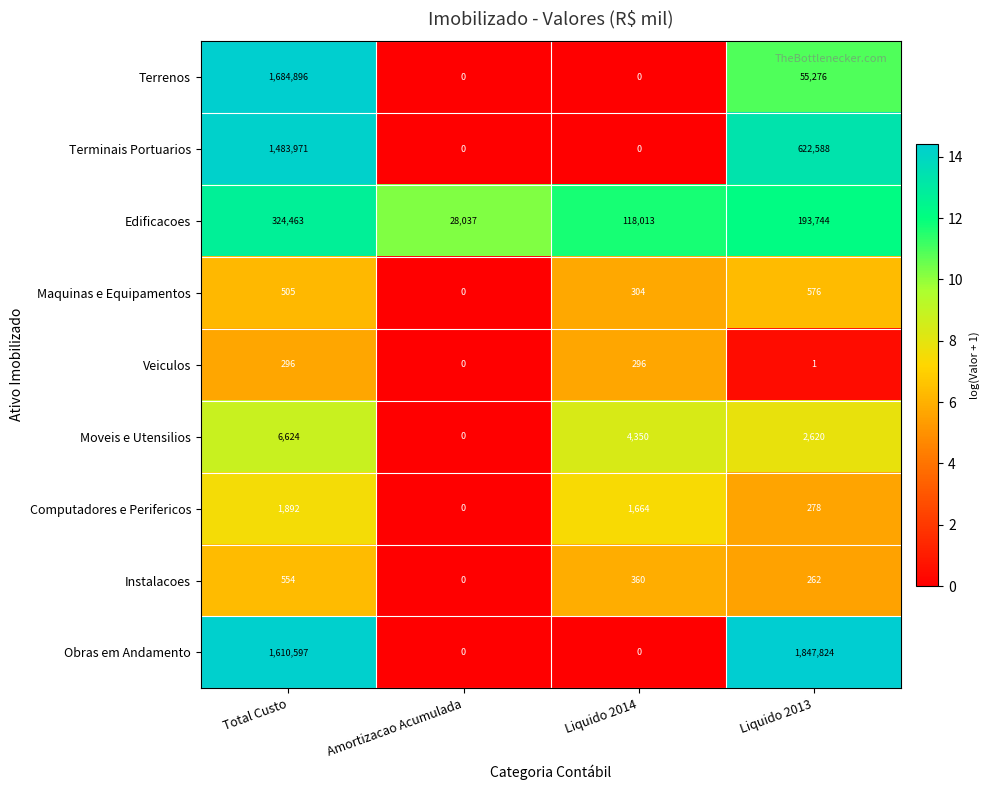

What is the total value across all series at Amortizacao Acumulada?

28037